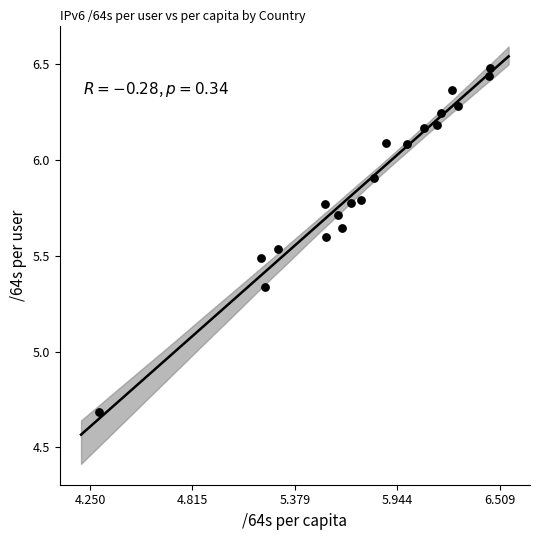

What is the range of Y values (max minus min)?

1.8